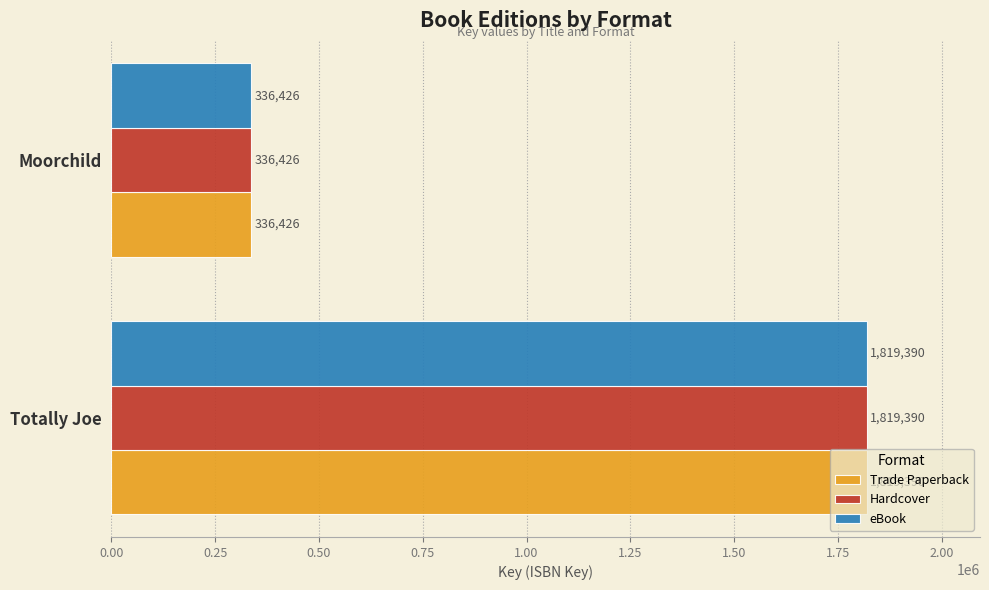

What is the sum of the Hardcover values at Moorchild and Totally Joe?

2155816